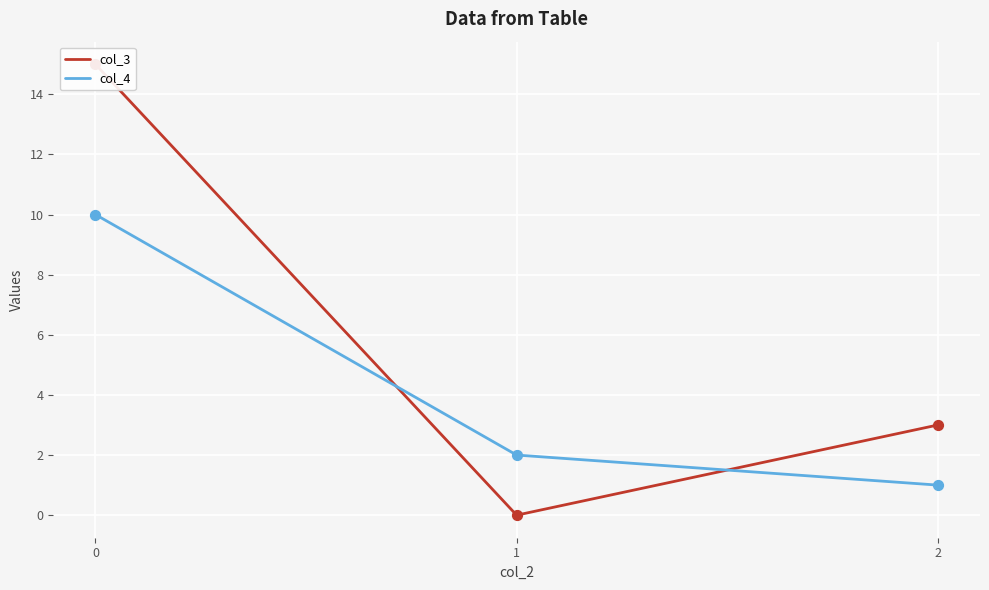

What are all the series names shown in the legend?

col_3, col_4